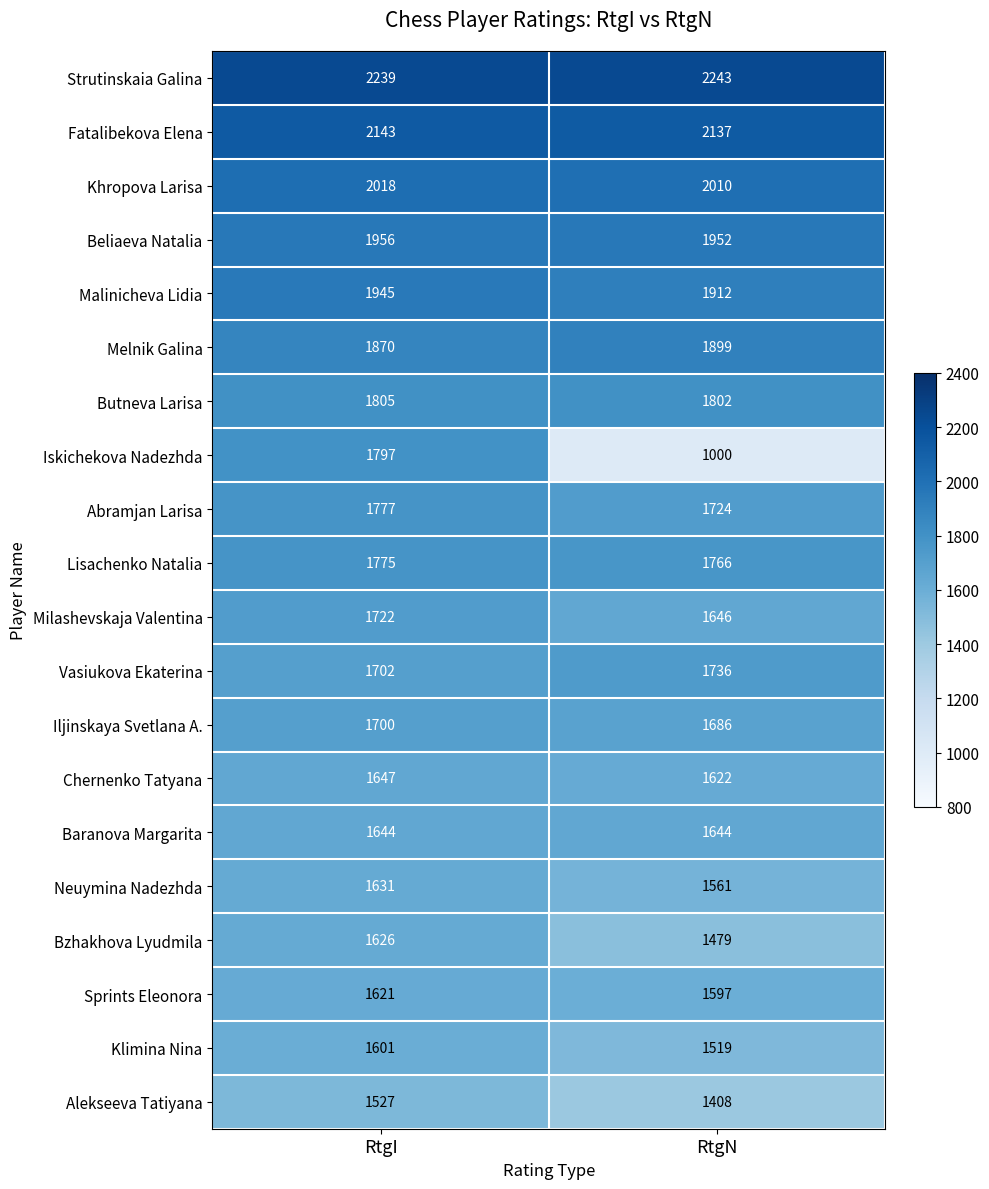

What is the lowest value of the Sprints Eleonora series?

1597